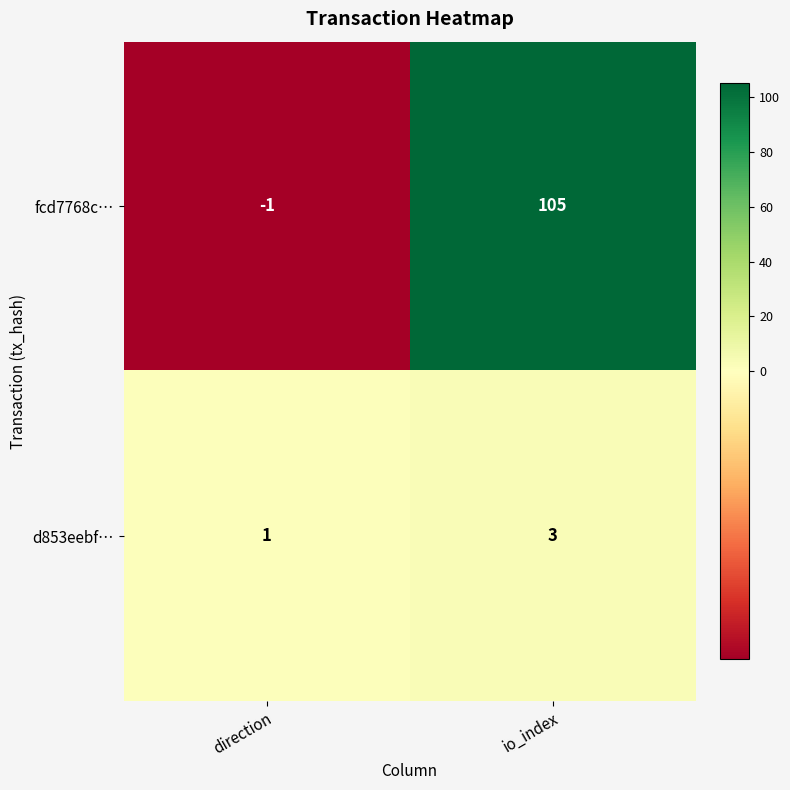

At which label is fcd7768c… closest to 52?

direction